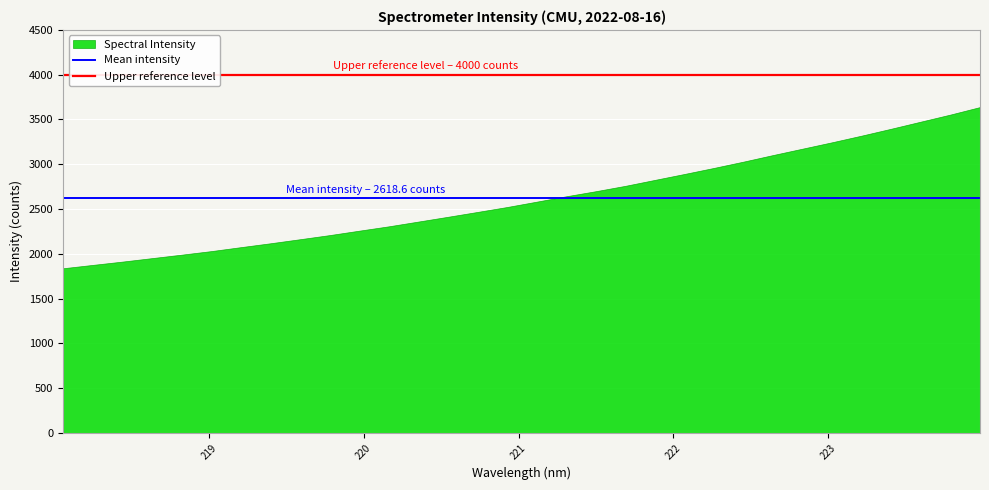

What is the minimum value shown in the chart?

1838.9